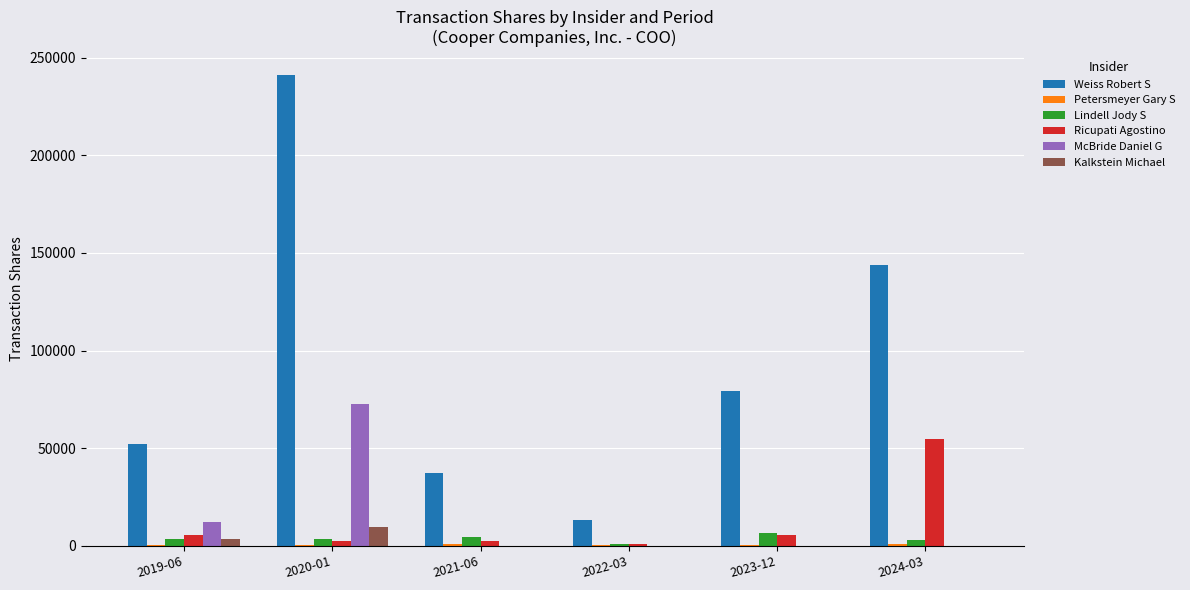

At which category is the sum across all series the highest?

2020-01